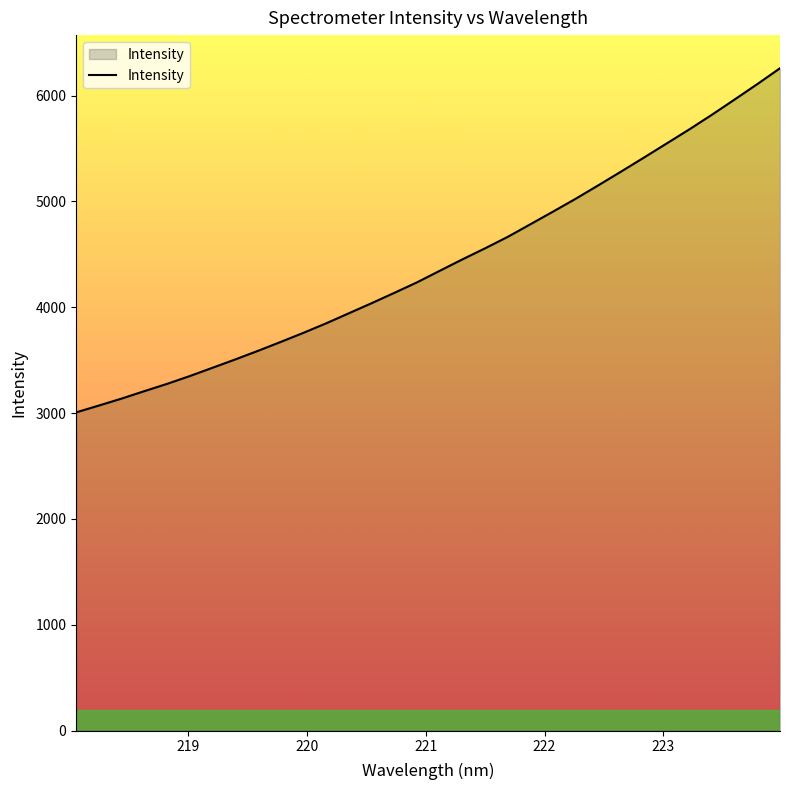

What is the difference between the maximum and minimum values?

3250.9